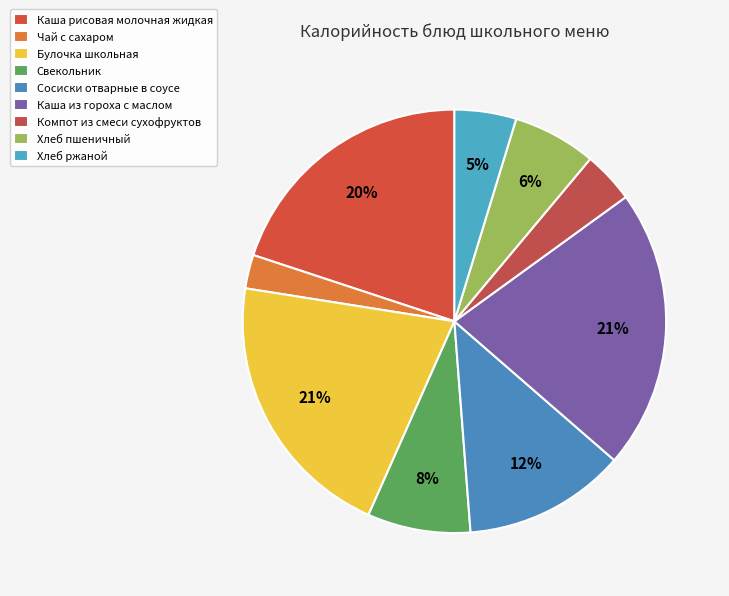

Is the sum of Свекольник and Компот из смеси сухофруктов greater than half?

No